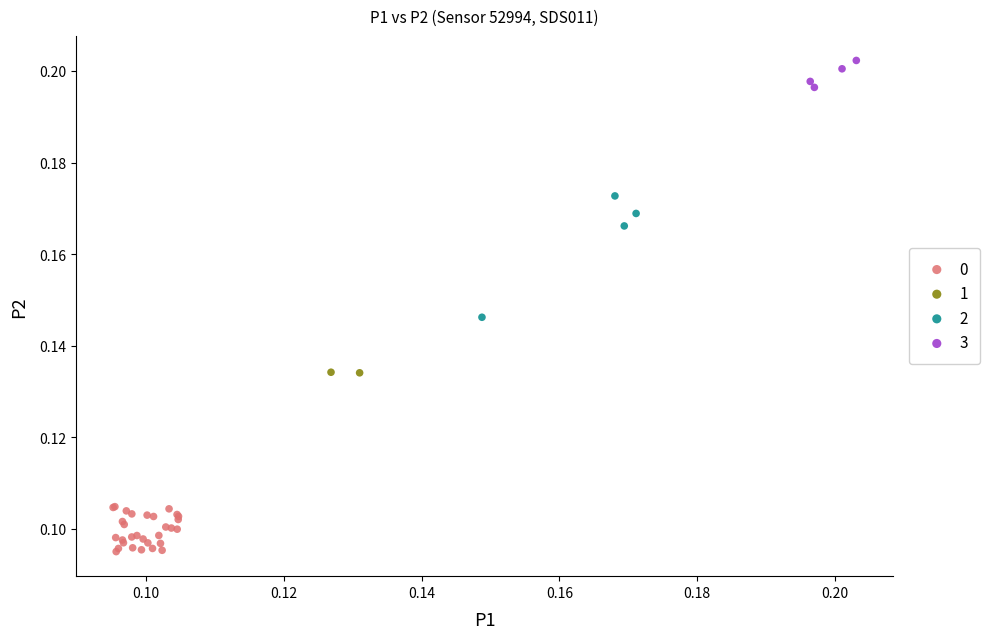

Which series has the widest spread of Y values?

2